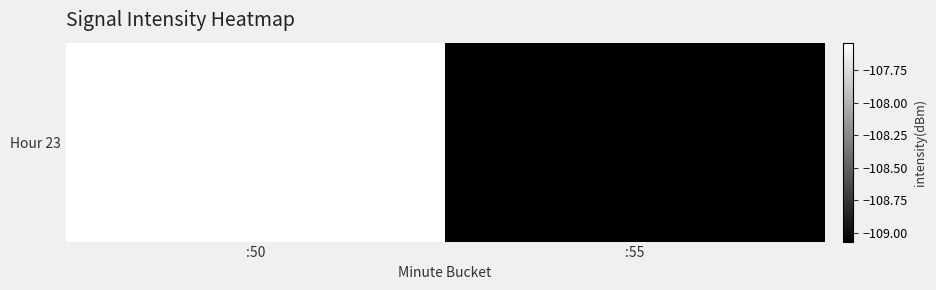

Which category has the lowest value across all series?

:55